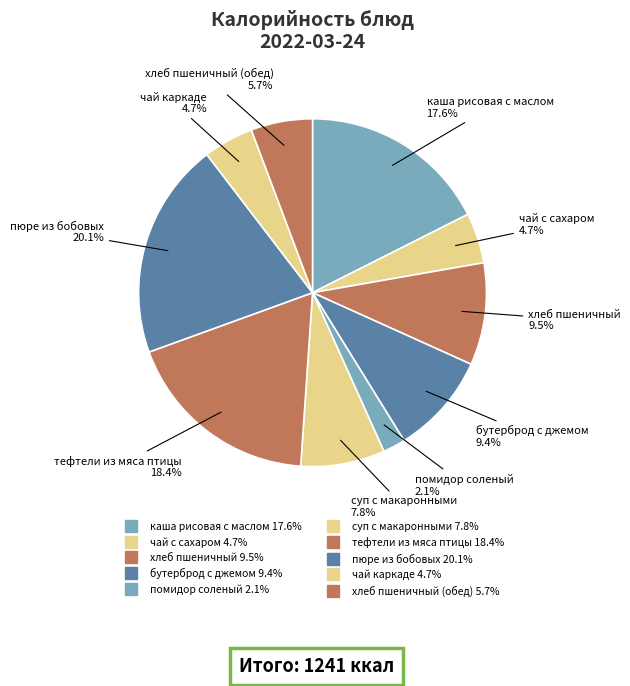

How many slices are in this pie chart?

10